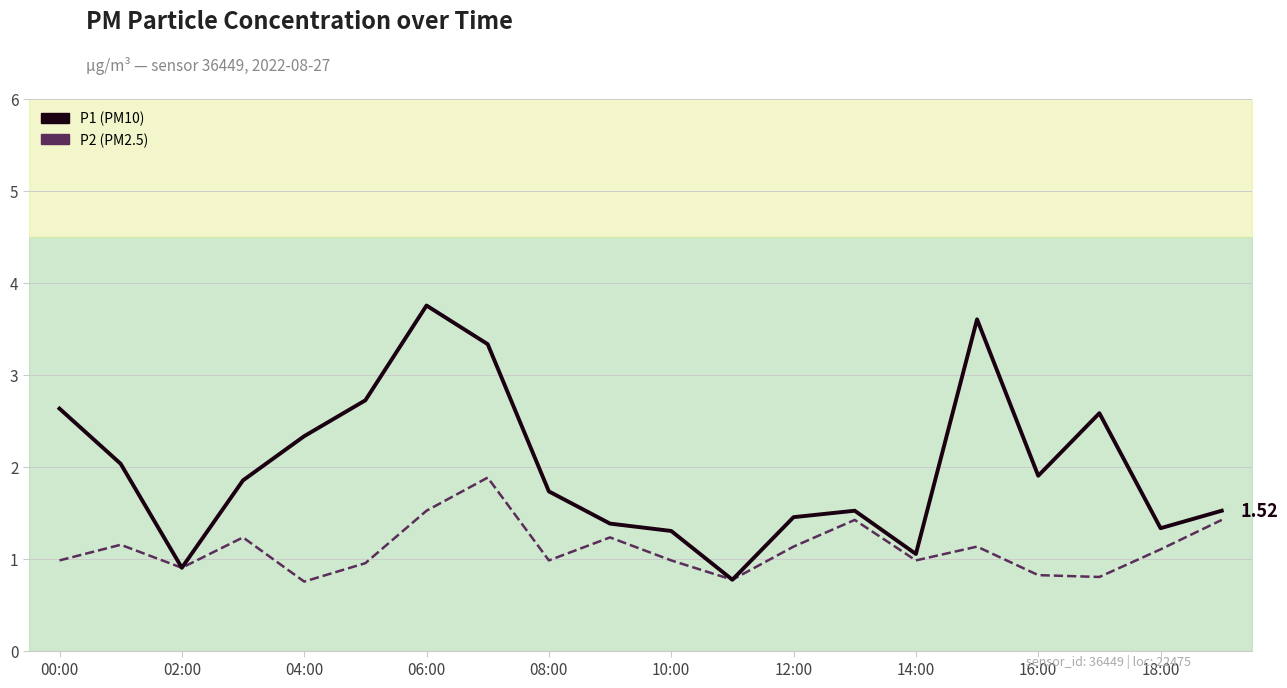

Is it true that P2 (PM2.5) equals 0.8 at 15?

False